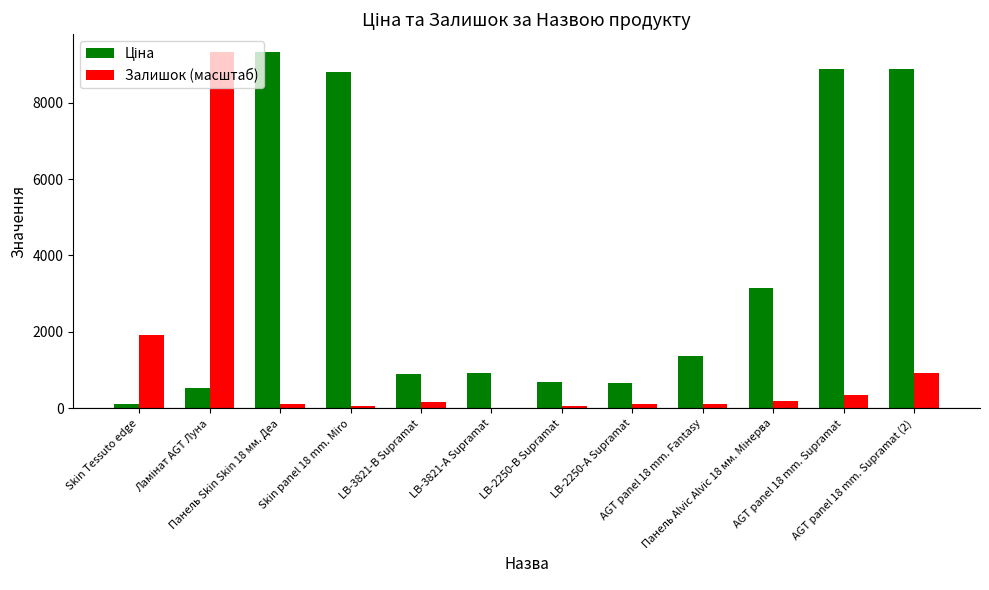

What is the maximum value for Залишок (масштаб)?

9321.4